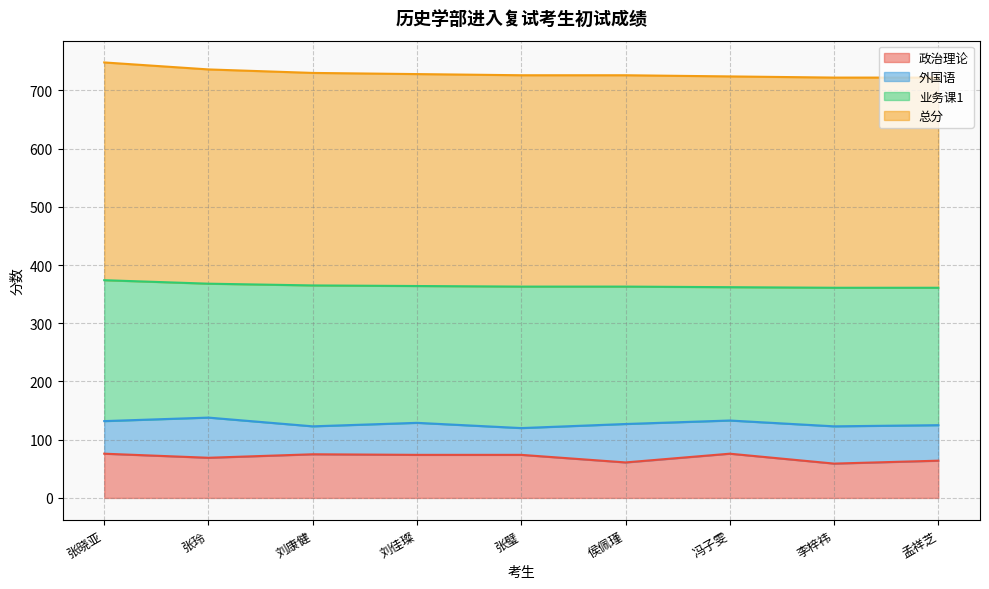

True or false: 政治理论 has a value of 74 at 张璧.

True